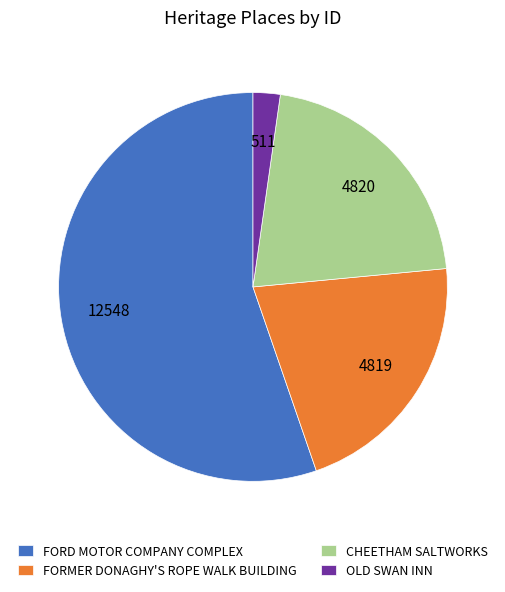

Which has a higher value, FORD MOTOR COMPANY COMPLEX or OLD SWAN INN?

FORD MOTOR COMPANY COMPLEX